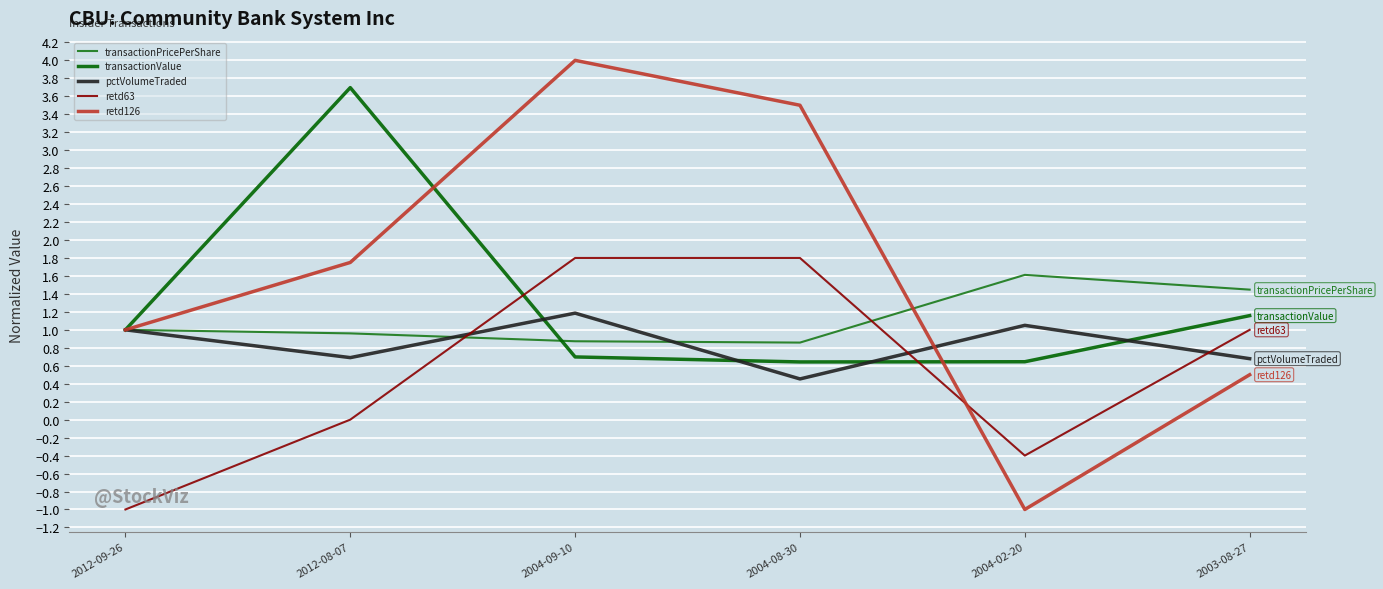

List the series in order of their peak value, highest first.

retd126, transactionValue, retd63, transactionPricePerShare, pctVolumeTraded